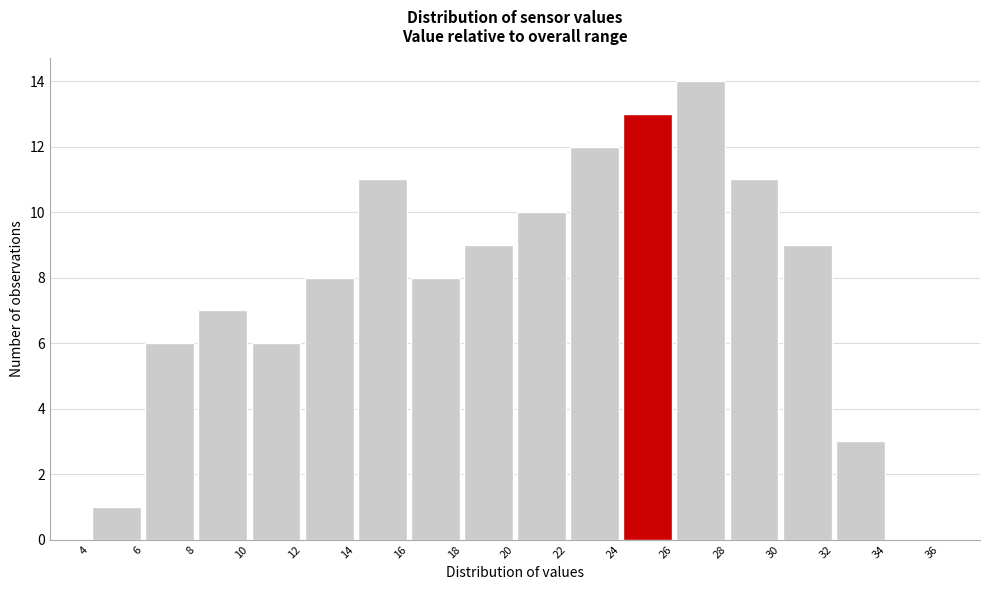

Reading left to right, transcribe this chart: for each bar, give the range it covers on the x-axis and its height. The values are not printed on the chart, so give them approximately, as read against the axis.

4 to 6: 1
6 to 8: 6
8 to 10: 7
10 to 12: 6
12 to 14: 8
14 to 16: 11
16 to 18: 8
18 to 20: 9
20 to 22: 10
22 to 24: 12
24 to 26: 13
26 to 28: 14
28 to 30: 11
30 to 32: 9
32 to 34: 3
34 to 36: 0